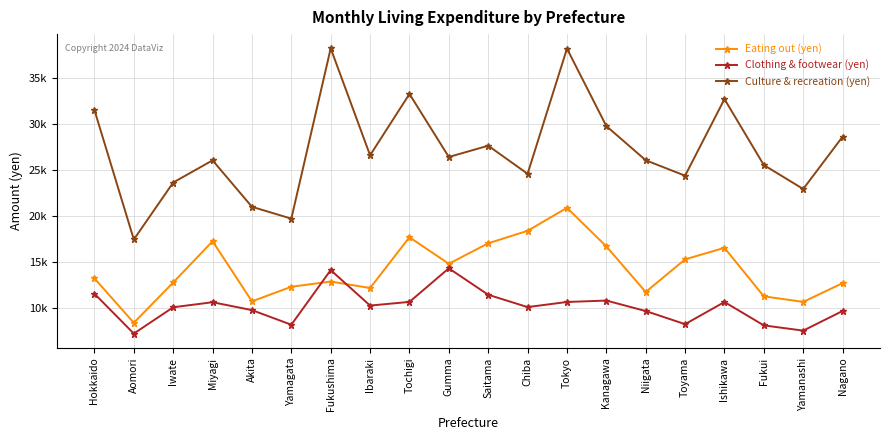

True or false: Eating out (yen) and Culture & recreation (yen) cross at least once.

False